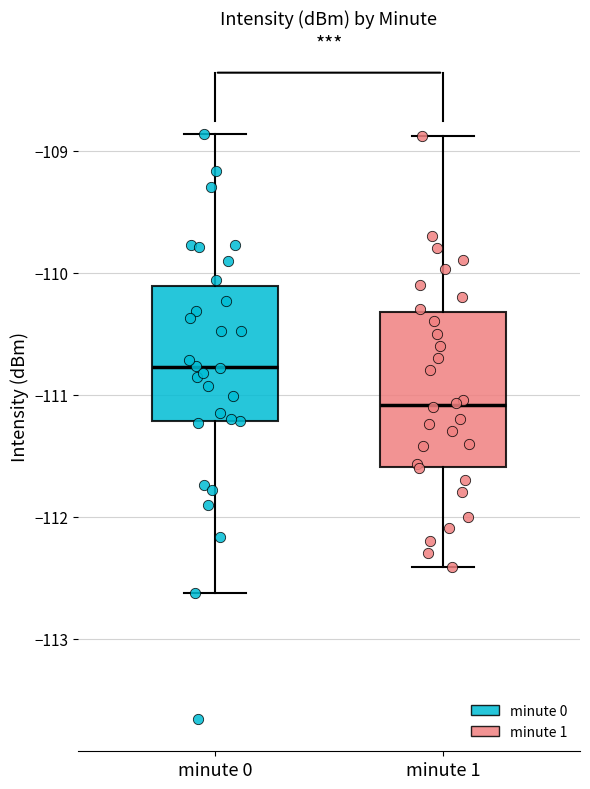

Reading left to right, read every box against the y-axis: the position of its median line, the range the box covers, and the ends of its whiskers. The values are not printed on the chart, so give them approximately, as read against the axis.

minute 0: median -110.8, box -111.2 to -110.1, whiskers -112.6 to -108.9
minute 1: median -111.1, box -111.6 to -110.3, whiskers -112.4 to -108.9